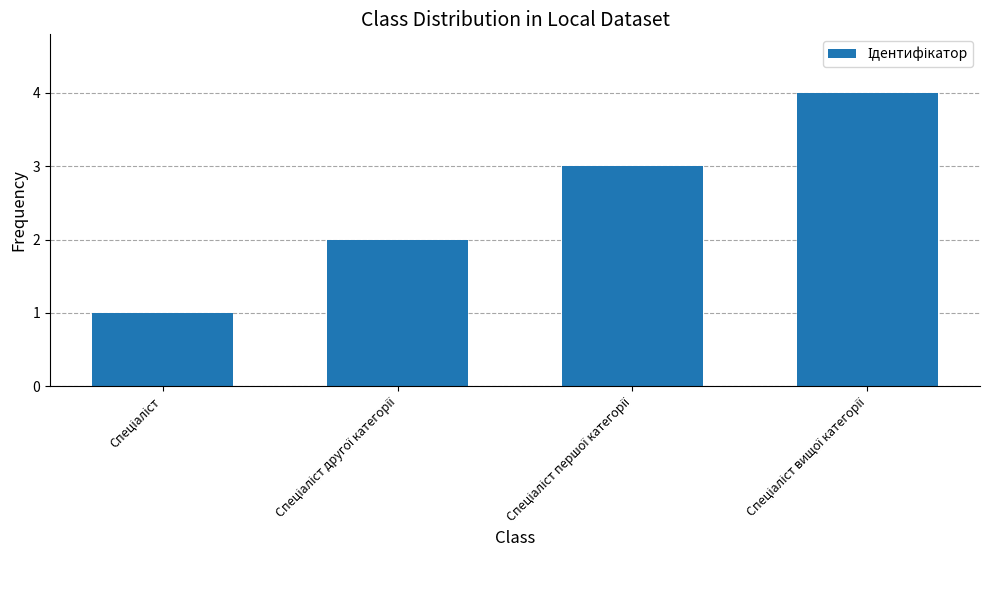

How many values are between 2 and 4?

3